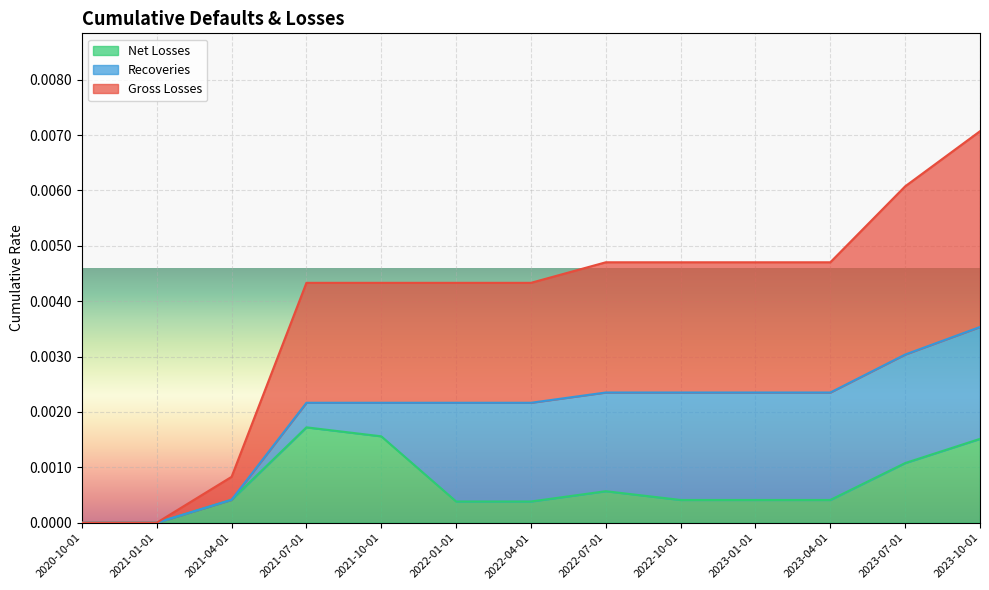

What is the label of the 10th point from the right?

2021-07-01